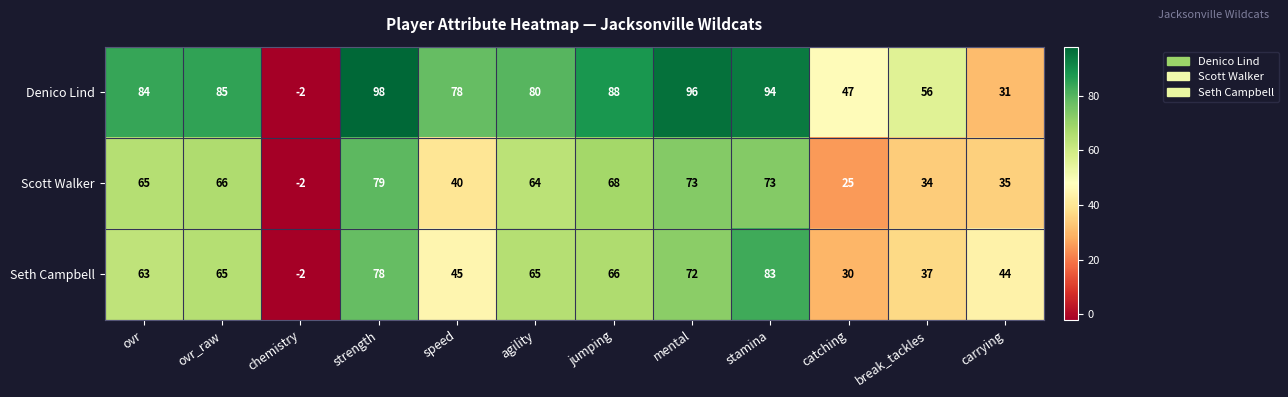

What is the smallest value displayed?

-2